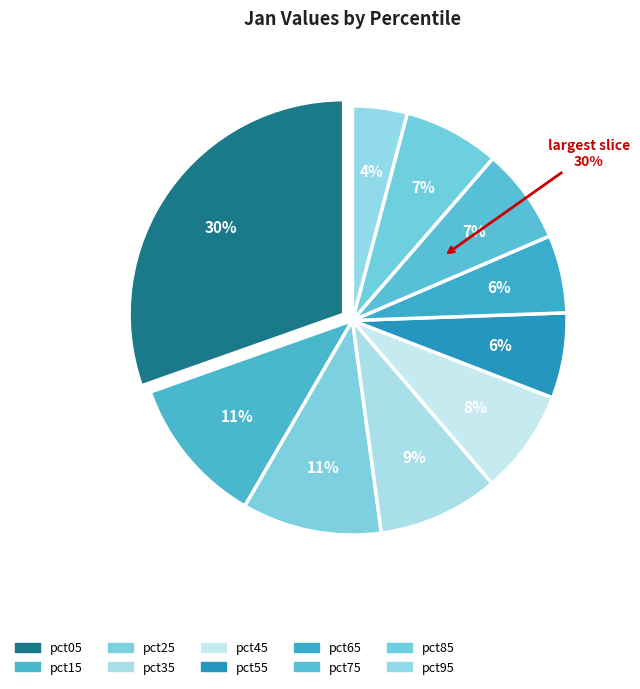

Is the sum of pct75 and pct15 greater than half?

No